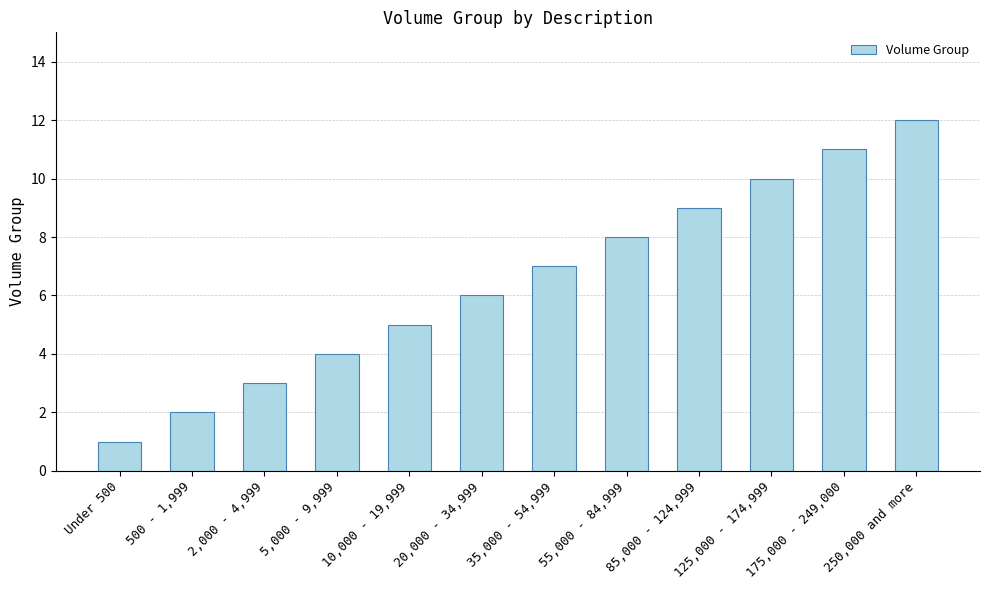

Reading left to right, extract all data points from this chart.

1	2	3	4	5	6	7	8	9	10	11	12